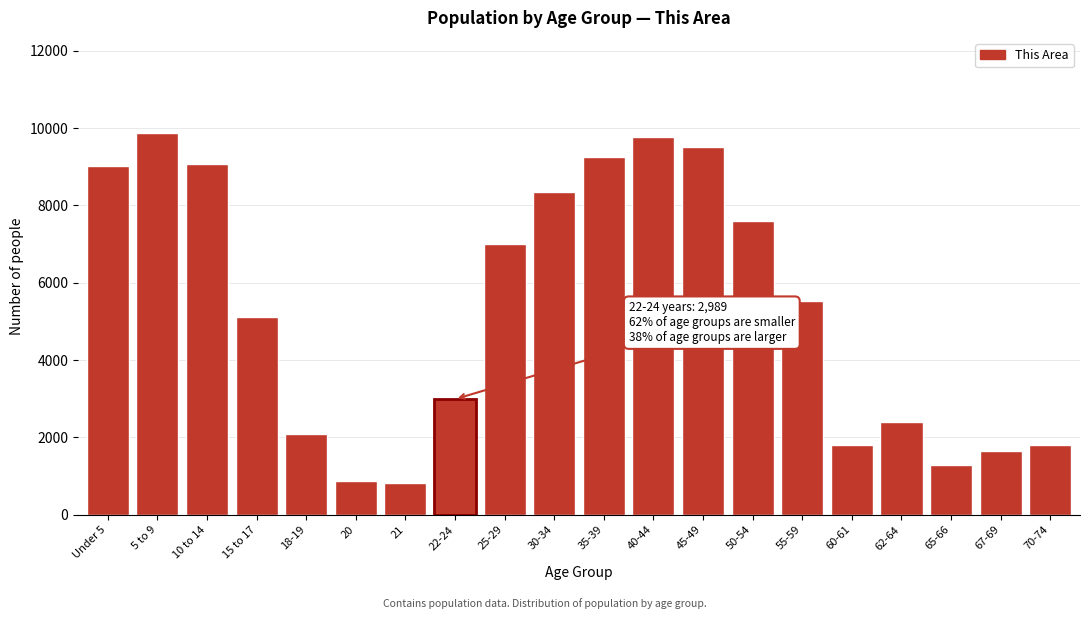

Reading left to right, list all the values displayed in this chart.

9010	9865	9067	5102	2078	882	823	2989	7007	8354	9251	9778	9500	7588	5537	1804	2397	1288	1645	1804